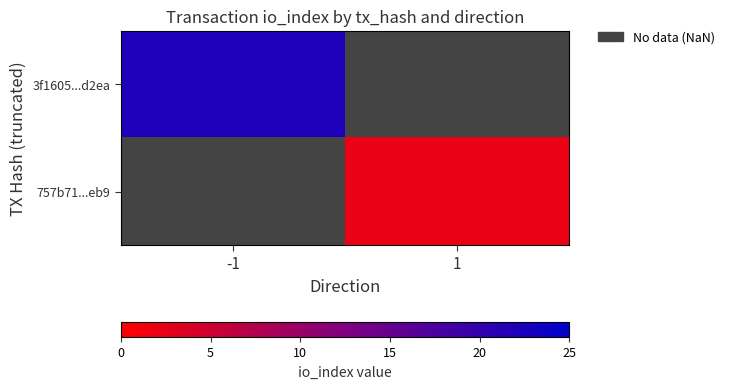

What is the minimum value shown in the chart?

2.0